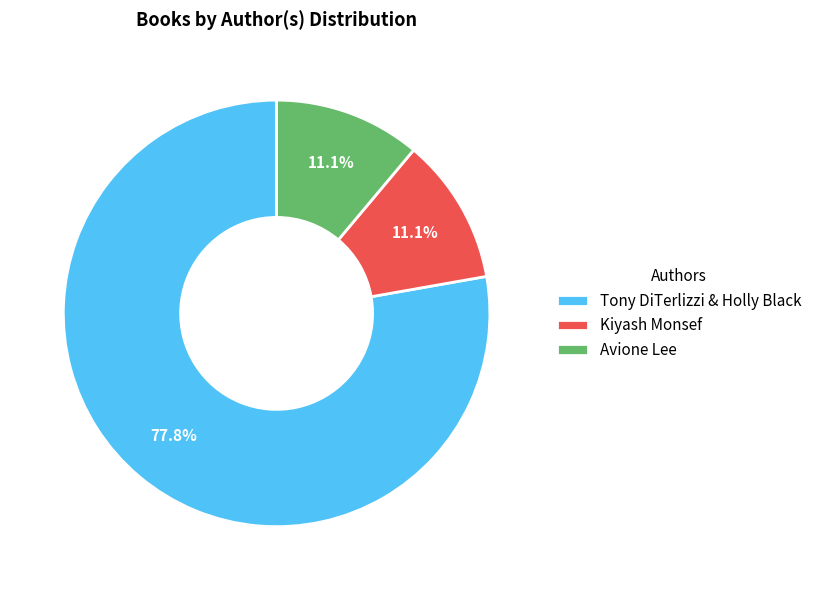

What portion of the pie excludes Tony DiTerlizzi & Holly Black?

22.2%